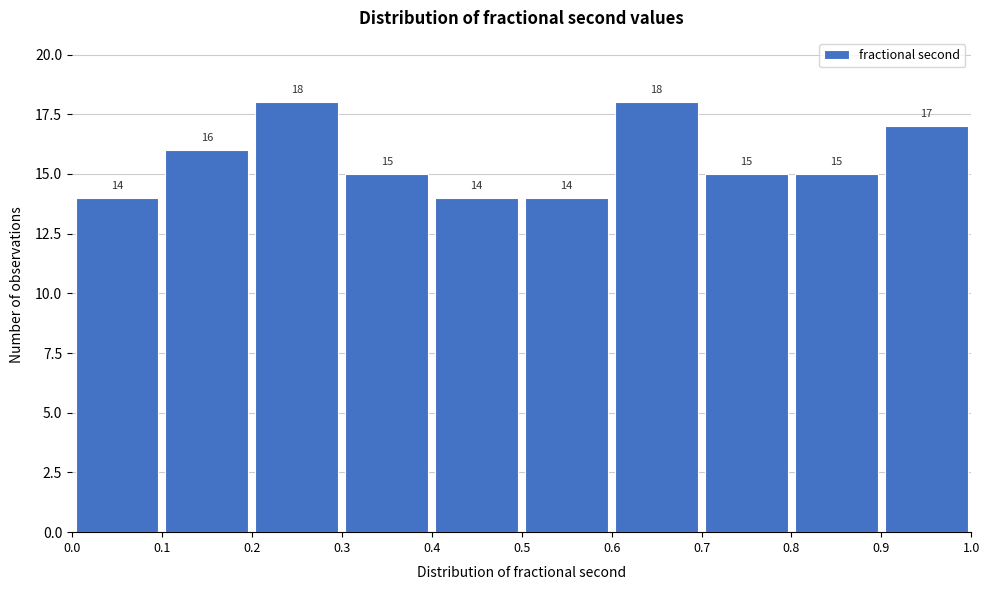

How tall is the bar that spans 0.0 to 0.1 on the x-axis?

14